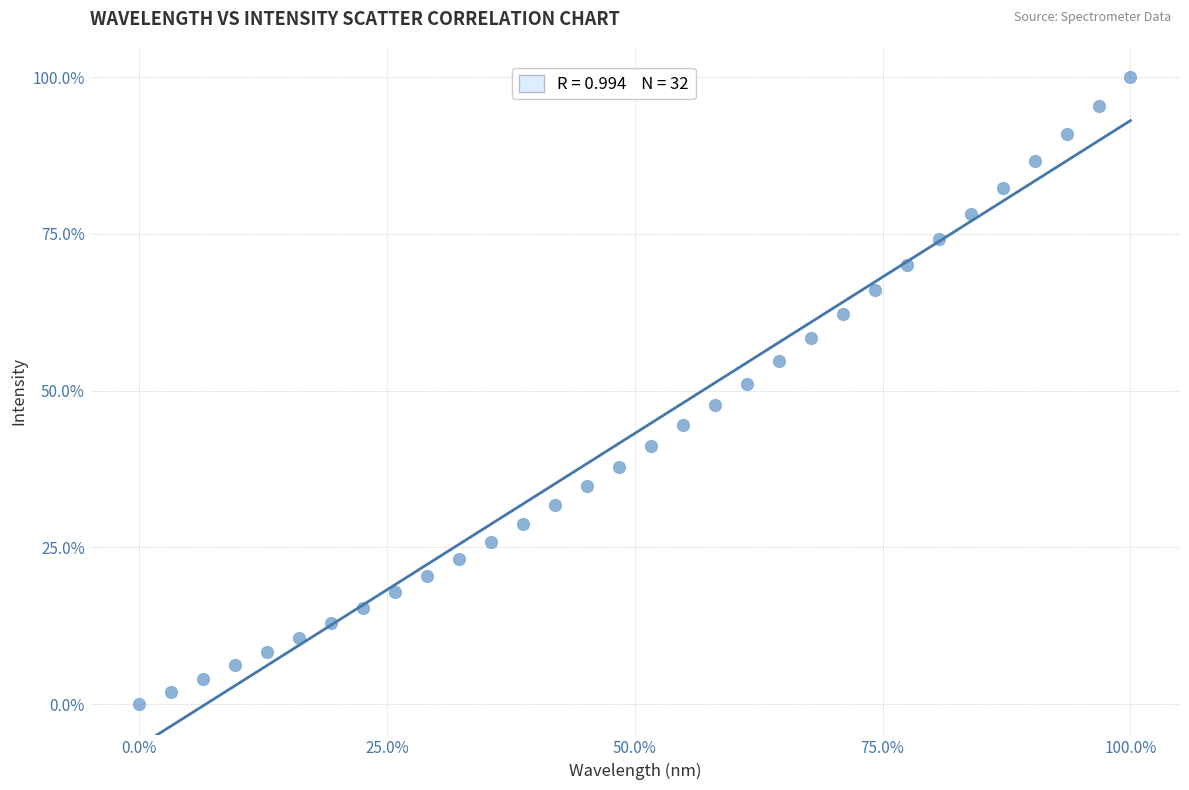

What is the range of X values (max minus min)?

100.0